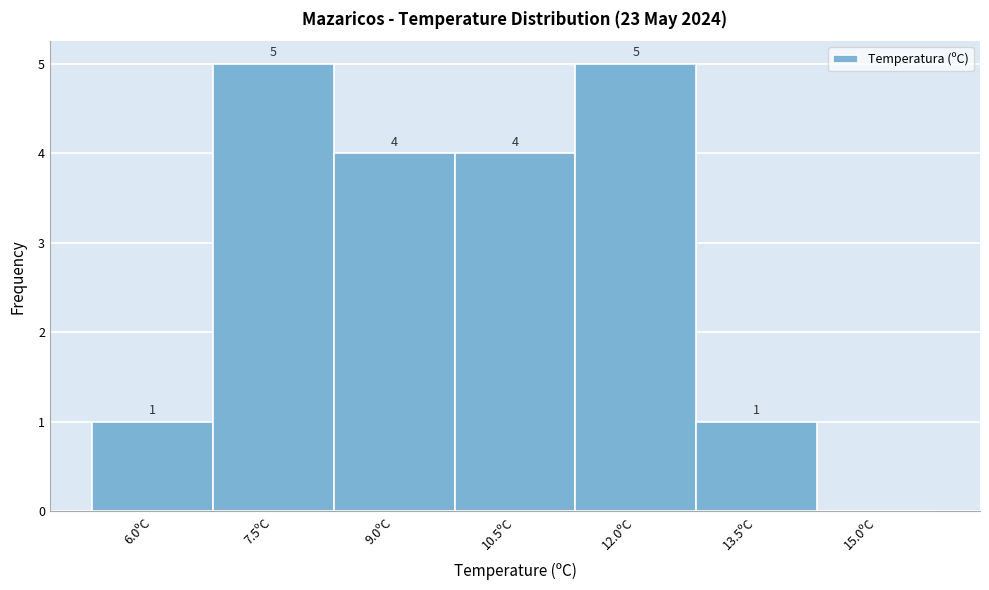

Reading left to right, extract all data points from this chart.

6.0ºC=1	7.5ºC=5	9.0ºC=4	10.5ºC=4	12.0ºC=5	13.5ºC=1	15.0ºC=0